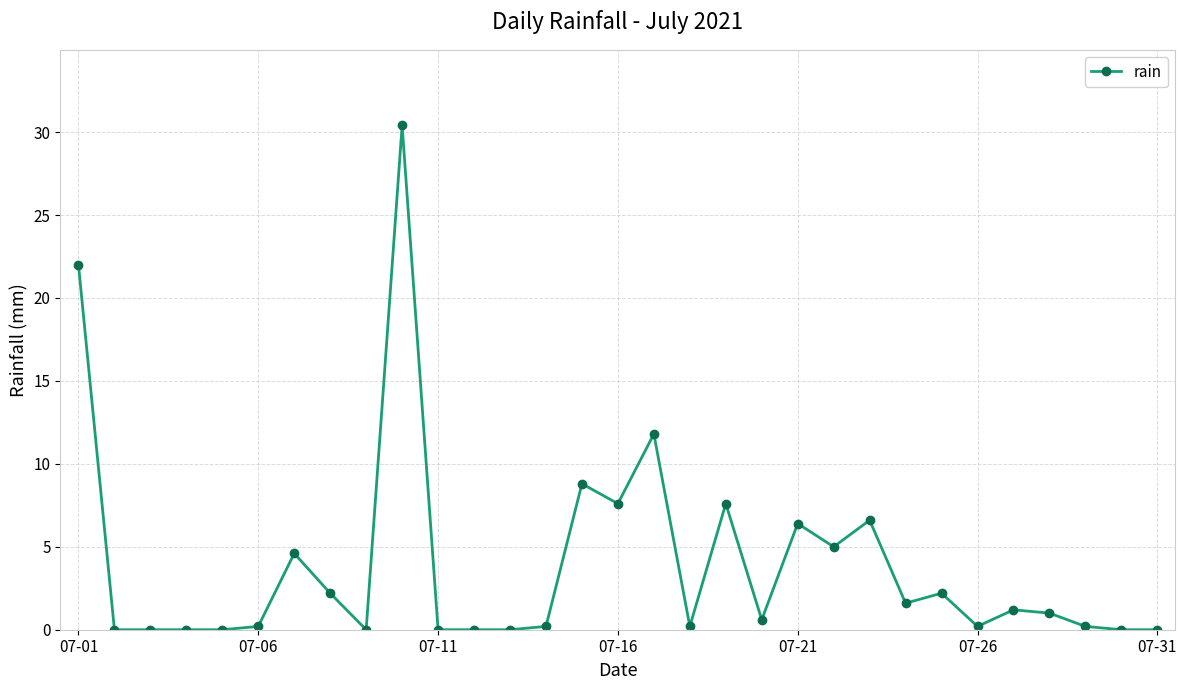

What is the value of the 15th point from the left?

8.8